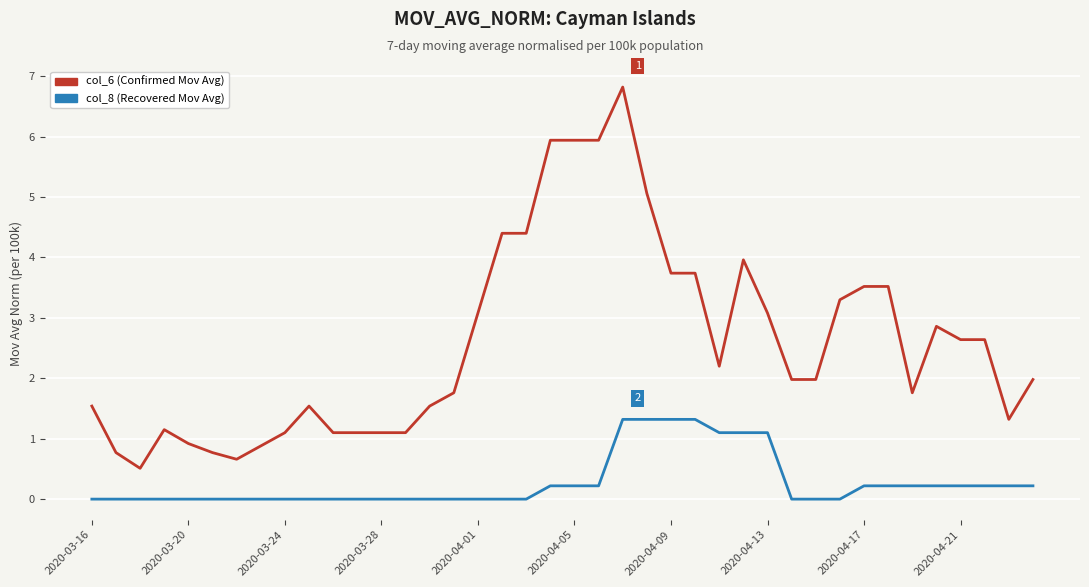

What are all the series names shown in the legend?

col_6 (Confirmed Mov Avg), col_8 (Recovered Mov Avg)